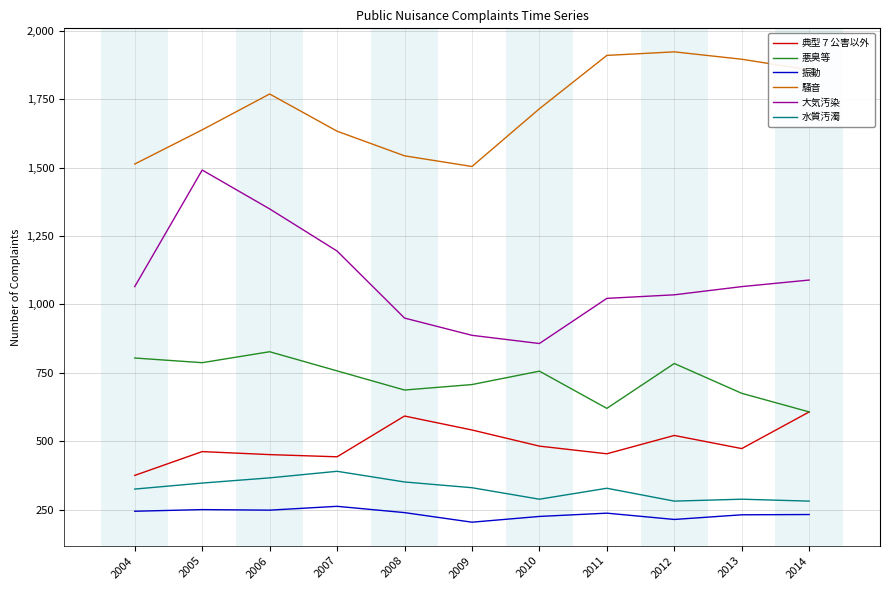

What is the sum of the 悪臭等 values at 2014 and 2004?

1411